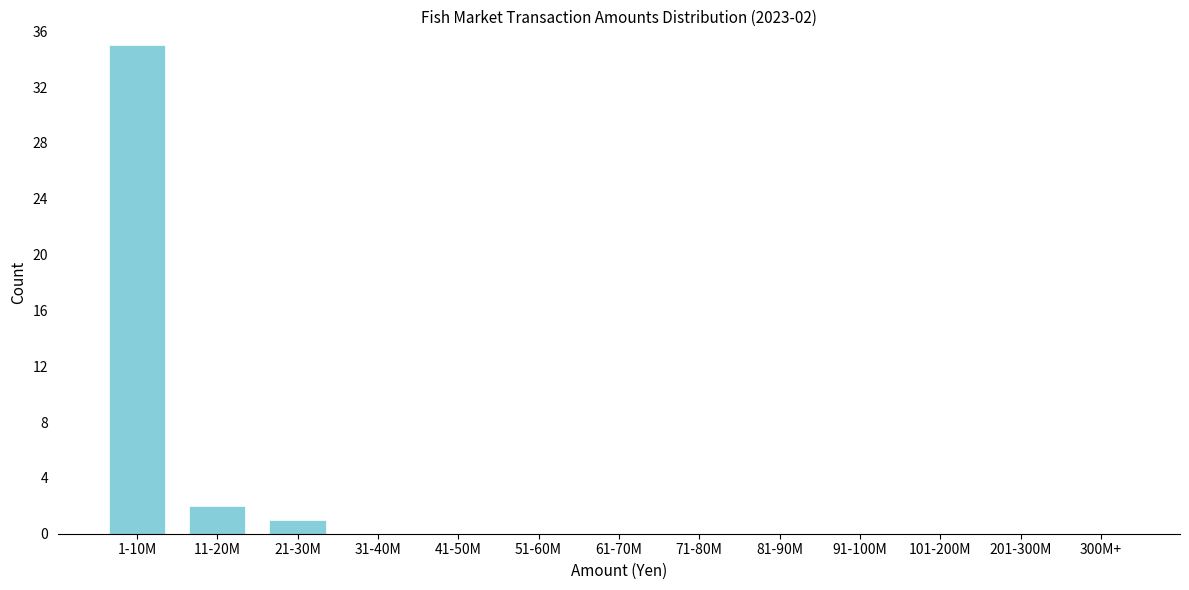

Reading left to right, list all the values displayed in this chart.

1-10M=35	11-20M=2	21-30M=1	31-40M=0	41-50M=0	51-60M=0	61-70M=0	71-80M=0	81-90M=0	91-100M=0	101-200M=0	201-300M=0	300M+=0